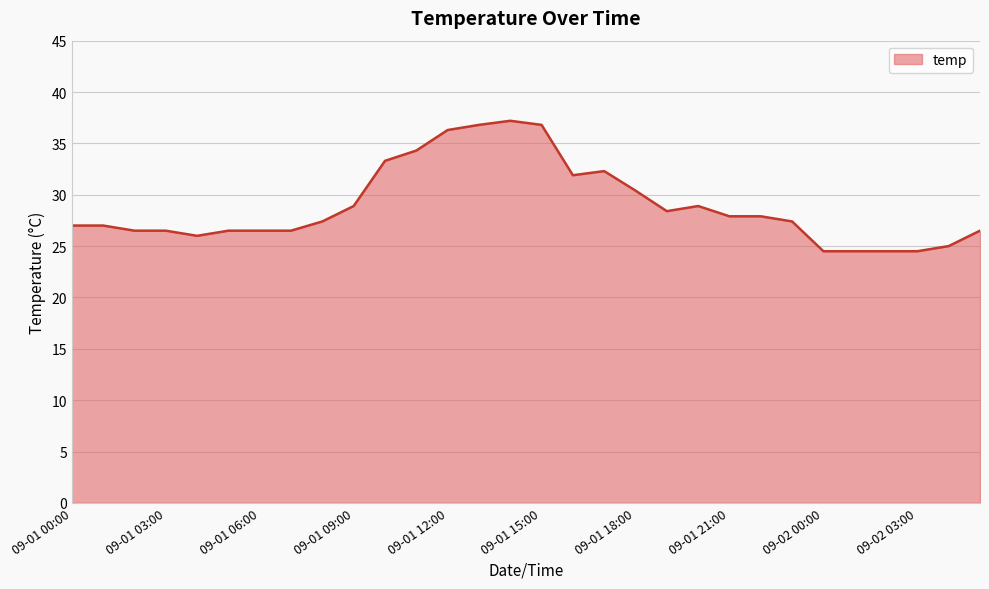

What is the difference between the maximum and minimum values?

12.7